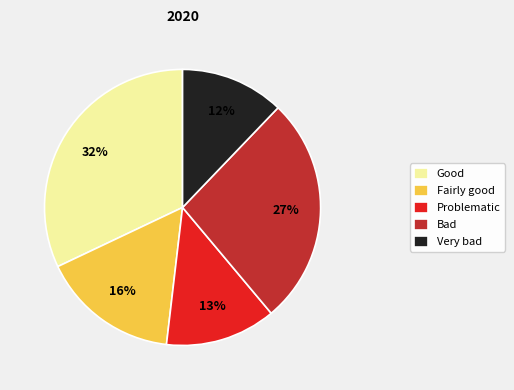

What percentage is the Very bad slice, to the nearest percent?

12%